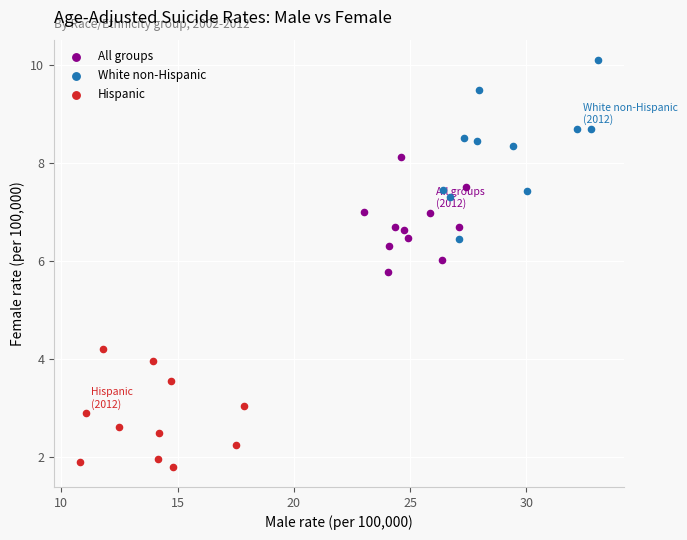

Which series contains the highest Y value?

White non-Hispanic